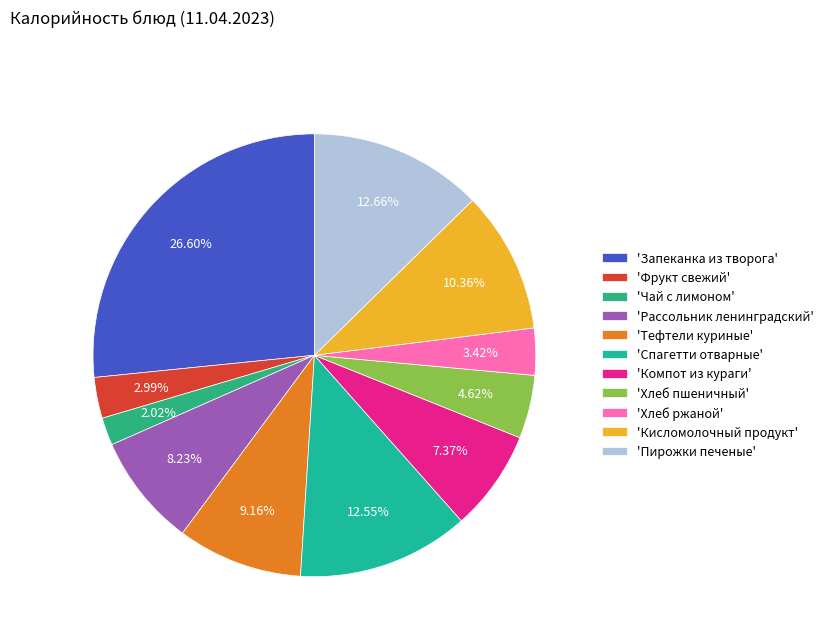

How many slices are in this pie chart?

11